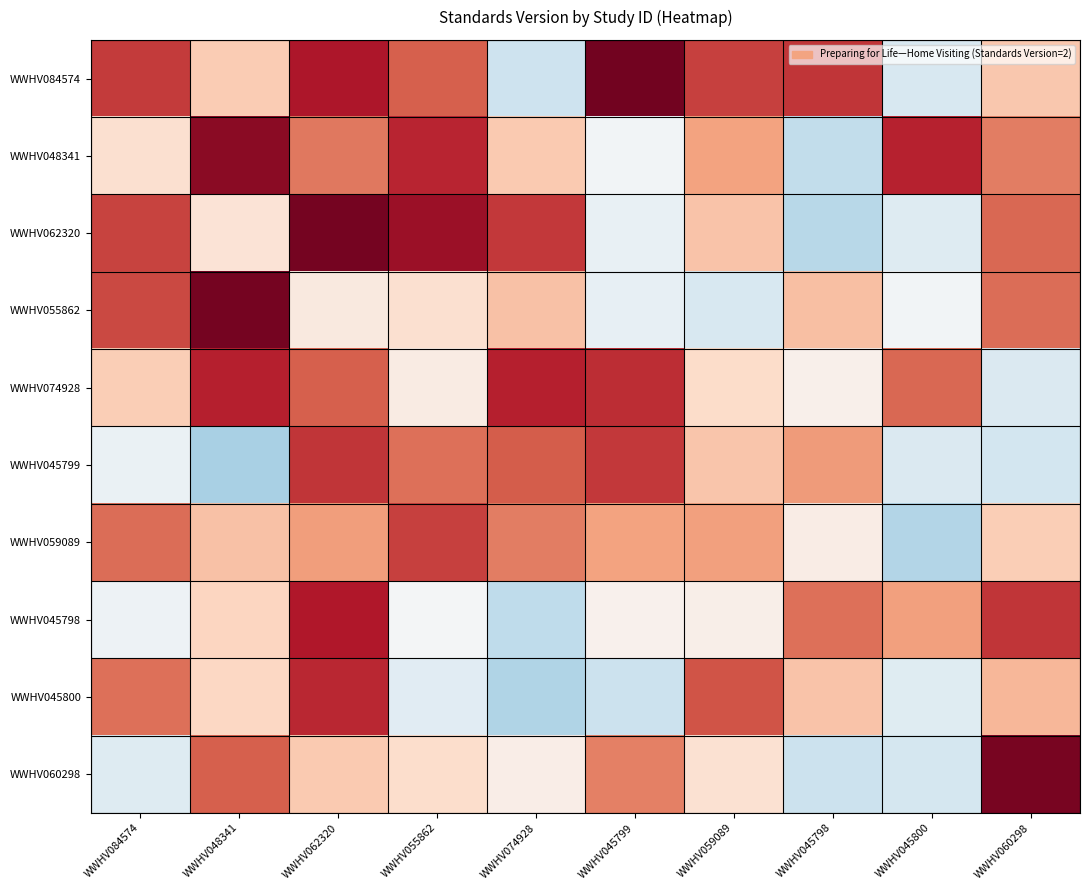

Reading left to right, list all the values displayed in this chart.

WWHV084574: WWHV084574=3.1	WWHV048341=1.8	WWHV062320=3.4	WWHV055862=2.8	WWHV074928=0.4	WWHV045799=3.9	WWHV059089=3.0	WWHV045798=3.1	WWHV045800=0.5	WWHV060298=1.8
WWHV048341: WWHV084574=1.5	WWHV048341=3.7	WWHV062320=2.6	WWHV055862=3.3	WWHV074928=1.8	WWHV045799=0.9	WWHV059089=2.2	WWHV045798=0.3	WWHV045800=3.3	WWHV060298=2.5
WWHV062320: WWHV084574=3.0	WWHV048341=1.4	WWHV062320=3.9	WWHV055862=3.6	WWHV074928=3.1	WWHV045799=0.8	WWHV059089=1.9	WWHV045798=0.2	WWHV045800=0.6	WWHV060298=2.7
WWHV055862: WWHV084574=3.0	WWHV048341=3.9	WWHV062320=1.3	WWHV055862=1.5	WWHV074928=1.9	WWHV045799=0.8	WWHV059089=0.5	WWHV045798=1.9	WWHV045800=0.9	WWHV060298=2.7
WWHV074928: WWHV084574=1.7	WWHV048341=3.3	WWHV062320=2.8	WWHV055862=1.2	WWHV074928=3.3	WWHV045799=3.2	WWHV059089=1.5	WWHV045798=1.2	WWHV045800=2.7	WWHV060298=0.6
WWHV045799: WWHV084574=0.8	WWHV048341=0.0	WWHV062320=3.1	WWHV055862=2.7	WWHV074928=2.8	WWHV045799=3.1	WWHV059089=1.8	WWHV045798=2.3	WWHV045800=0.6	WWHV060298=0.5
WWHV059089: WWHV084574=2.7	WWHV048341=1.9	WWHV062320=2.3	WWHV055862=3.1	WWHV074928=2.5	WWHV045799=2.2	WWHV059089=2.2	WWHV045798=1.2	WWHV045800=0.1	WWHV060298=1.7
WWHV045798: WWHV084574=0.9	WWHV048341=1.6	WWHV062320=3.4	WWHV055862=0.9	WWHV074928=0.2	WWHV045799=1.1	WWHV059089=1.2	WWHV045798=2.6	WWHV045800=2.2	WWHV060298=3.1
WWHV045800: WWHV084574=2.7	WWHV048341=1.6	WWHV062320=3.3	WWHV055862=0.7	WWHV074928=0.1	WWHV045799=0.4	WWHV059089=2.9	WWHV045798=1.8	WWHV045800=0.6	WWHV060298=2.0
WWHV060298: WWHV084574=0.6	WWHV048341=2.8	WWHV062320=1.8	WWHV055862=1.5	WWHV074928=1.2	WWHV045799=2.5	WWHV059089=1.4	WWHV045798=0.4	WWHV045800=0.5	WWHV060298=3.8